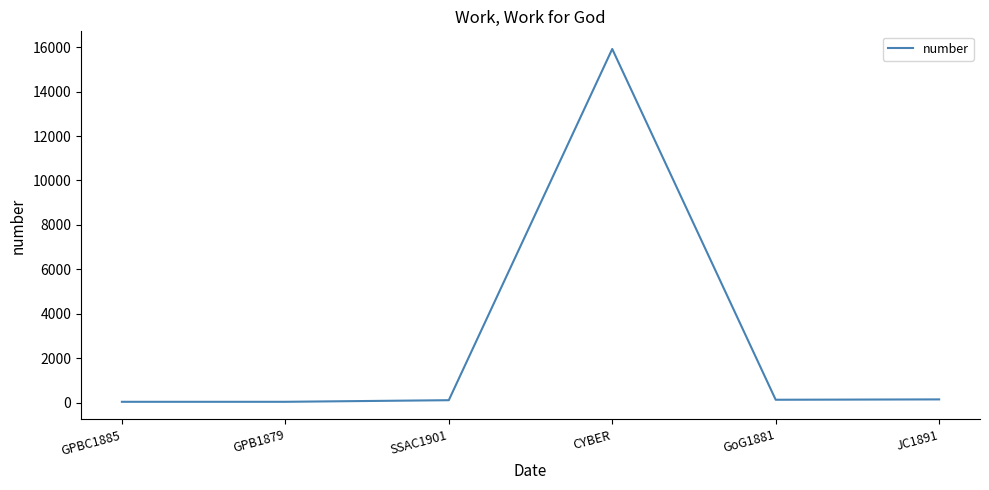

True or false: there are more than 2 points higher than both neighbors.

False